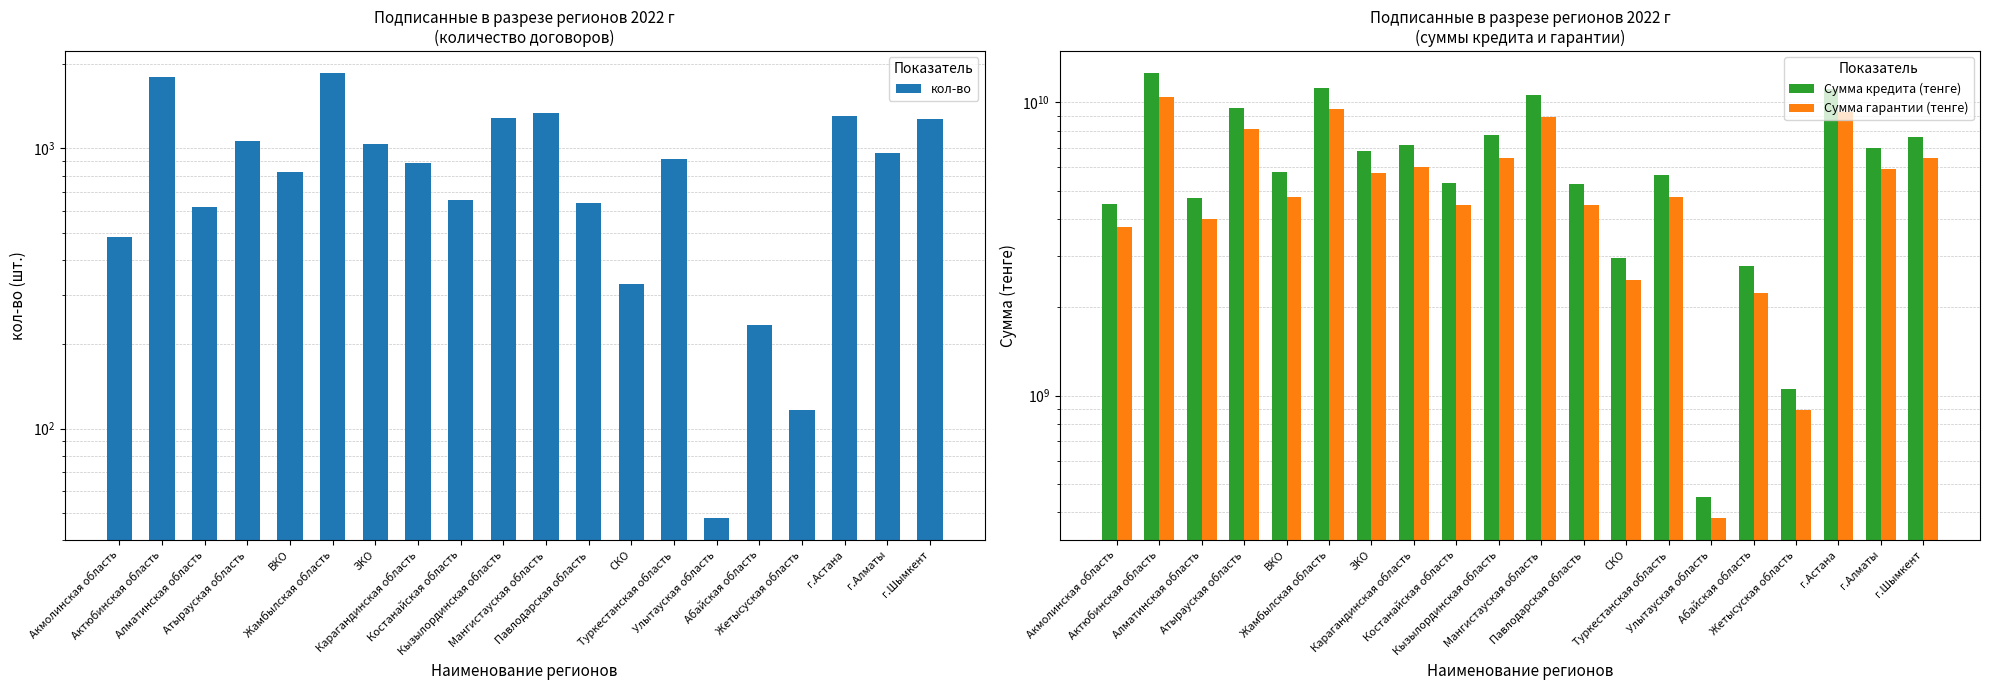

Reading right to left, list all the values displayed in this chart.

кол-во: г.Шымкент=1274.0	г.Алматы=967.0	г.Астана=1302.0	Жетысуская область=116.0	Абайская область=235.0	Улытауская область=48.0	Туркестанская область=919.0	СКО=329.0	Павлодарская область=641.0	Мангистауская область=1339.0	Кызылординская область=1283.0	Костанайская область=655.0	Карагандинская область=887.0	ЗКО=1039.0	Жамбылская область=1854.0	ВКО=827.0	Атырауская область=1061.0	Алматинская область=616.0	Актюбинская область=1804.0	Акмолинская область=482.0
Сумма кредита (тенге): г.Шымкент=7636945569.0	г.Алматы=6985181701.0	г.Астана=11090558737.0	Жетысуская область=1050878980.0	Абайская область=2758739178.0	Улытауская область=450327000.0	Туркестанская область=5635637000.0	СКО=2955837437.0	Павлодарская область=5270874901.0	Мангистауская область=10568554347.0	Кызылординская область=7728199964.0	Костанайская область=5322717763.0	Карагандинская область=7156976404.0	ЗКО=6836432793.0	Жамбылская область=11166897873.0	ВКО=5769645155.0	Атырауская область=9607530355.0	Алматинская область=4705825820.0	Актюбинская область=12558919509.0	Акмолинская область=4501017503.0
Сумма гарантии (тенге): г.Шымкент=6473658603.6	г.Алматы=5913774431.8	г.Астана=9269930217.0	Жетысуская область=893247133.0	Абайская область=2240547455.0	Улытауская область=382777950.0	Туркестанская область=4766308750.0	СКО=2482668911.0	Павлодарская область=4458011410.7	Мангистауская область=8940936324.5	Кызылординская область=6473097115.2	Костанайская область=4475811086.2	Карагандинская область=6001306938.0	ЗКО=5743679356.5	Жамбылская область=9464003165.6	ВКО=4766116506.4	Атырауская область=8132595063.7	Алматинская область=3987966443.9	Актюбинская область=10421667470.0	Акмолинская область=3767853149.9